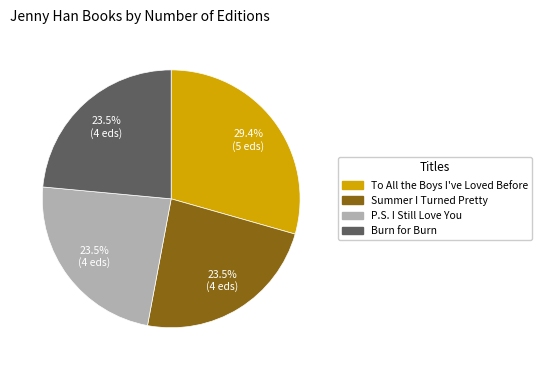

Does Burn for Burn represent more than half of the total?

No